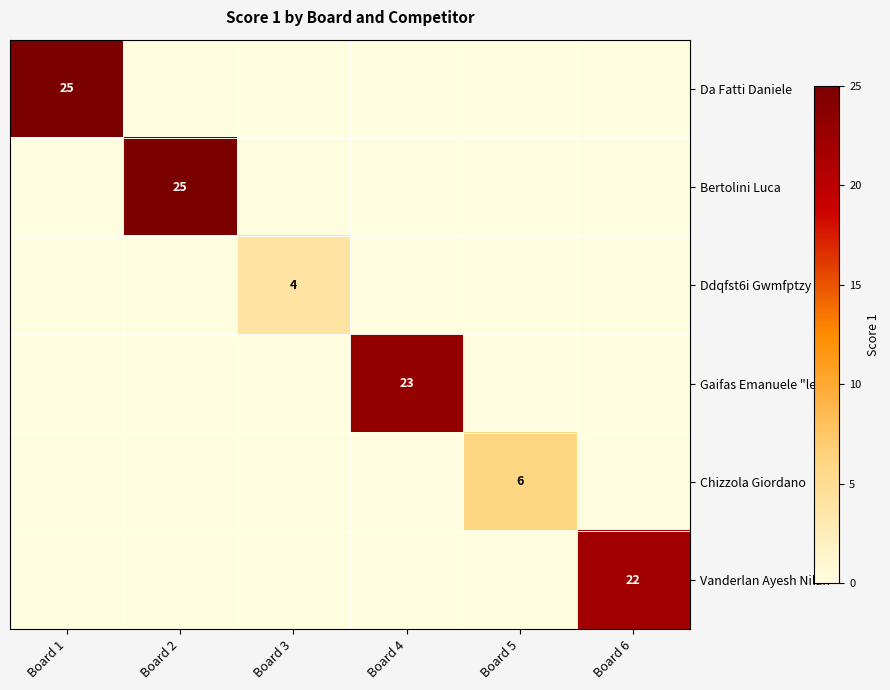

The Ddqfst6i Gwmfptzy series shows 1 at Board 3. True or false?

False